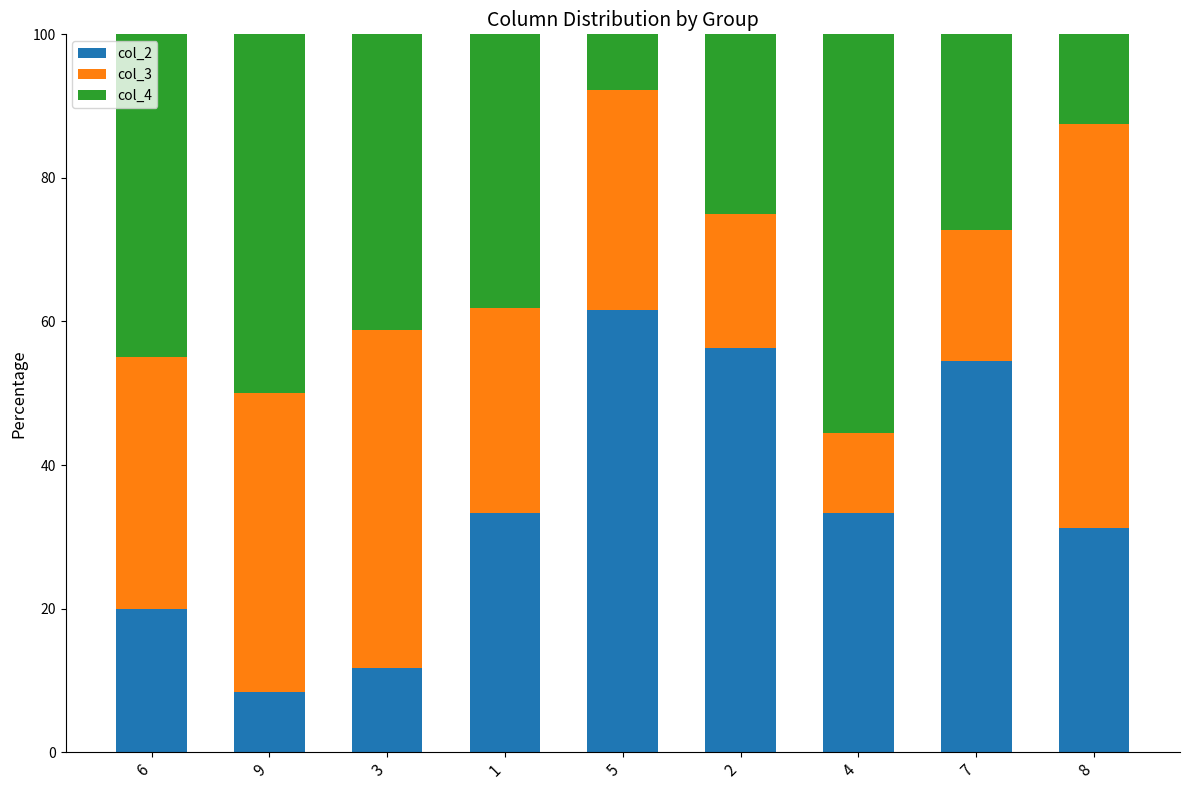

Are the bars horizontal?

No